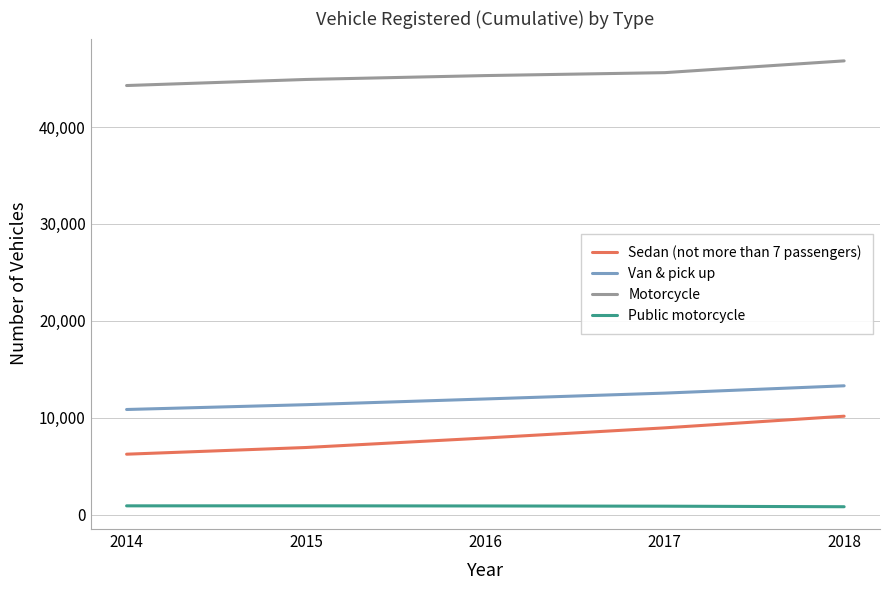

Does the chart have visible grid lines?

Yes